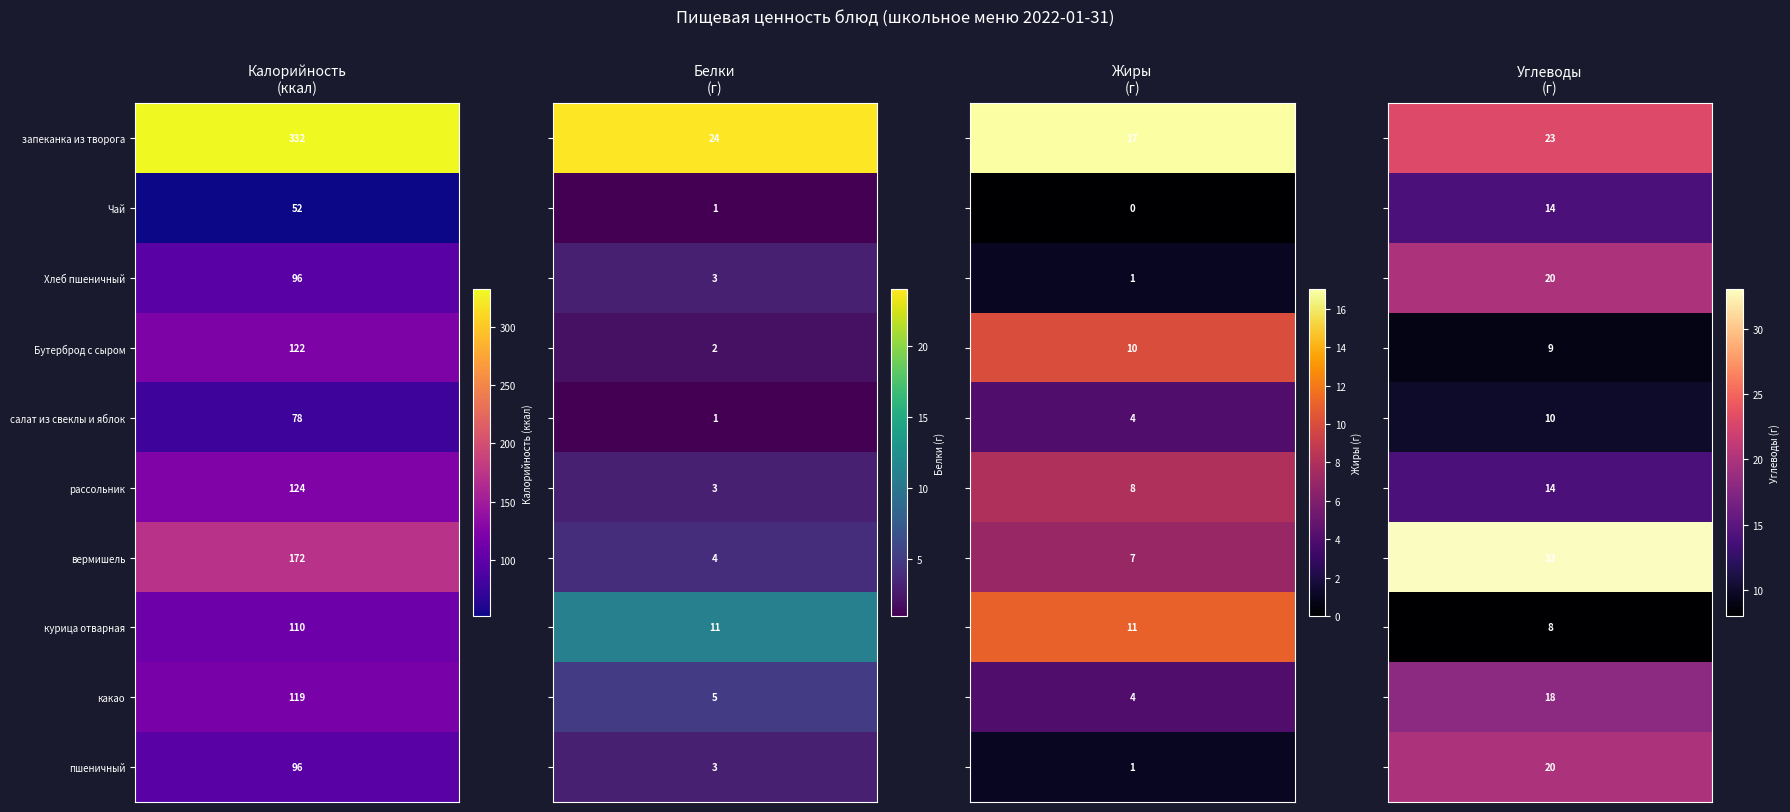

Reading left to right, list all the values displayed in this chart.

запеканка из творога: 0=332	1=24	2=17	3=23
Чай: 0=52	1=1	2=0	3=14
Хлеб пшеничный: 0=96	1=3	2=1	3=20
Бутерброд с сыром: 0=122	1=2	2=10	3=9
салат из свеклы и яблок: 0=78	1=1	2=4	3=10
рассольник: 0=124	1=3	2=8	3=14
вермишель: 0=172	1=4	2=7	3=33
курица отварная: 0=110	1=11	2=11	3=8
какао: 0=119	1=5	2=4	3=18
пшеничный: 0=96	1=3	2=1	3=20